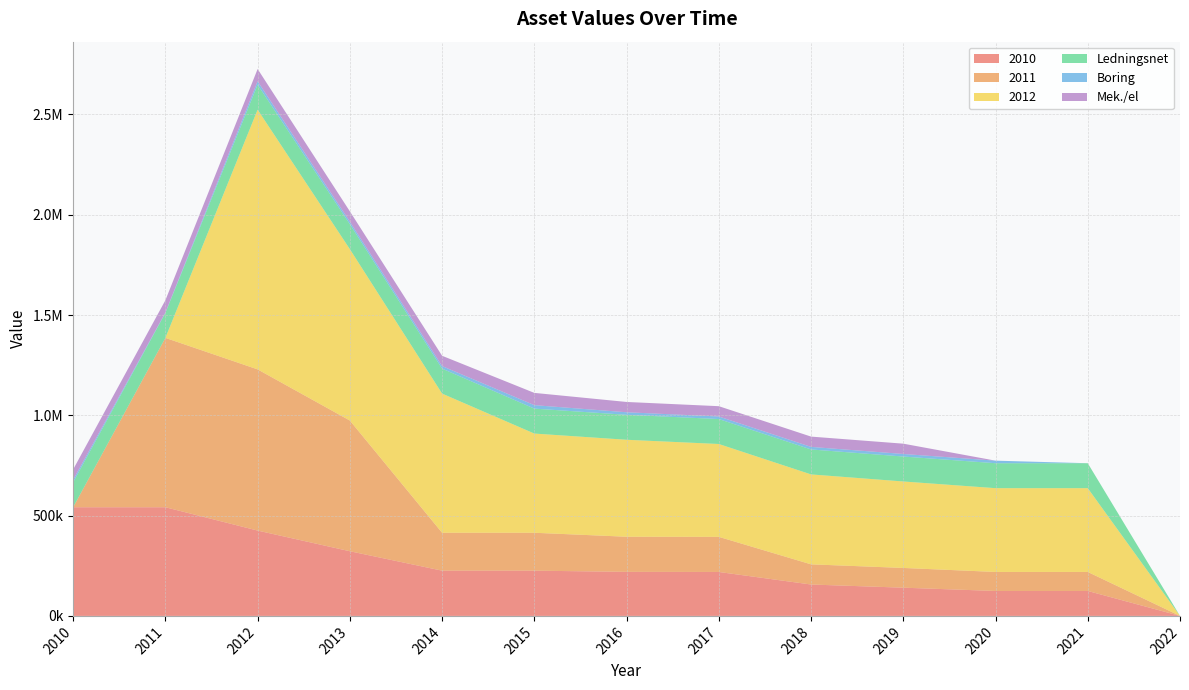

Reading left to right, what are all the values shown in this chart?

2010: 541769.1	541769.1	425390.0	322362.9	225505.1	225505.1	219605.5	219043.5	156470.0	140684.6	124346.6	124346.6	0.0
2011: 0.0	844278.1	803610.6	651580.2	188991.2	188991.2	175054.8	175054.8	100569.2	98407.6	94749.3	94749.3	0.0
2012: 0.0	0.0	1294727.8	854397.4	693816.9	494567.7	483461.2	462953.4	448382.8	431065.2	417737.5	417737.5	0.0
Ledningsnet: 124346.6	124346.6	124346.6	124346.6	124346.6	124346.6	124346.6	124346.6	124346.6	124346.6	124346.6	124346.6	0.0
Boring: 12798.1	2161.7	17317.7	12798.1	12798.1	17317.7	12798.1	12798.1	12798.1	12798.1	12798.1	0.0	0.0
Mek./el: 51310.3	61071.1	61071.1	51310.3	51310.3	61071.1	51310.3	51310.3	51310.3	51310.3	0.0	0.0	0.0